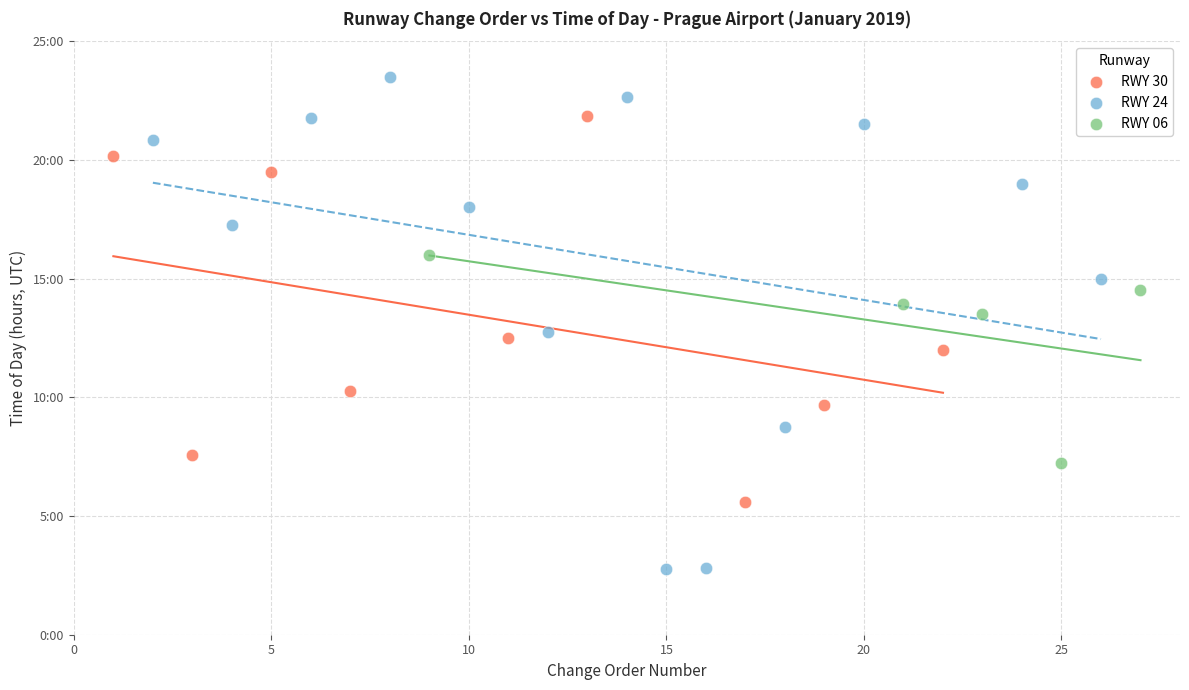

Which series reaches the maximum Y coordinate?

RWY 24